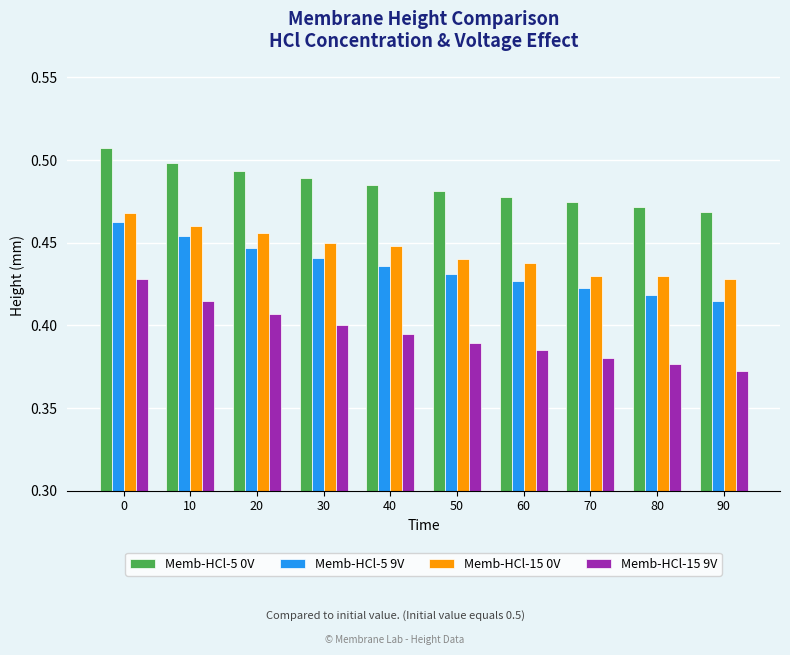

How many bars are there in each group?

4